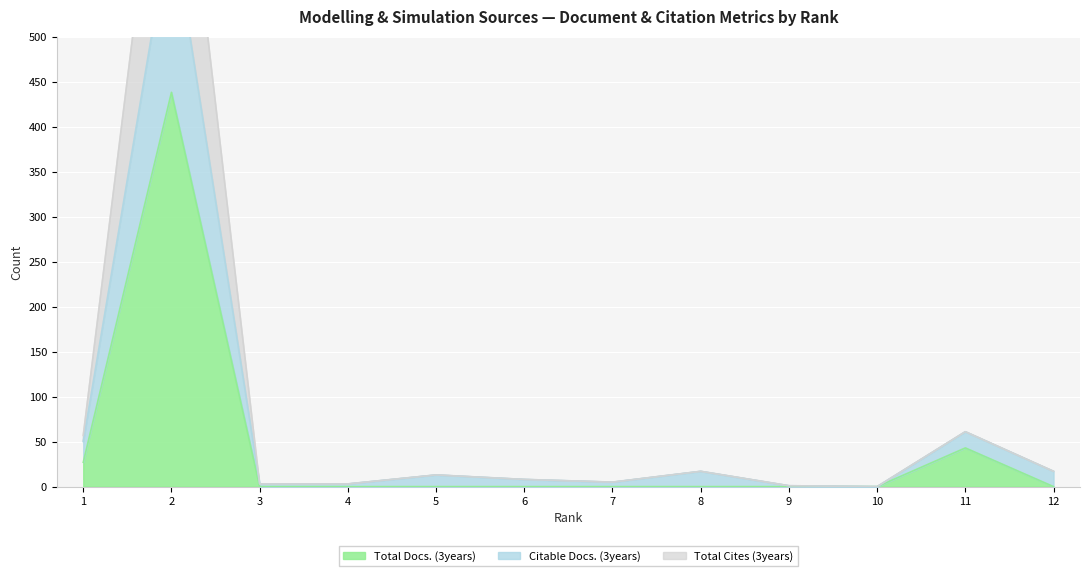

At which category does Citable Docs. (3years) reach its first local peak?

2